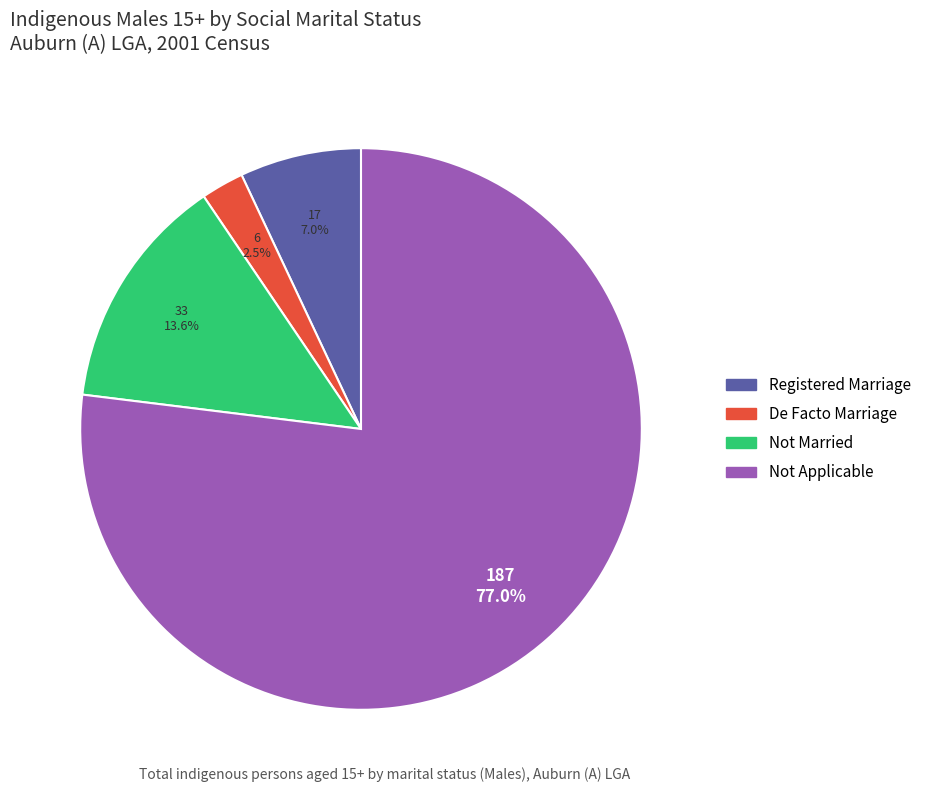

Count the number of slices in the pie.

4